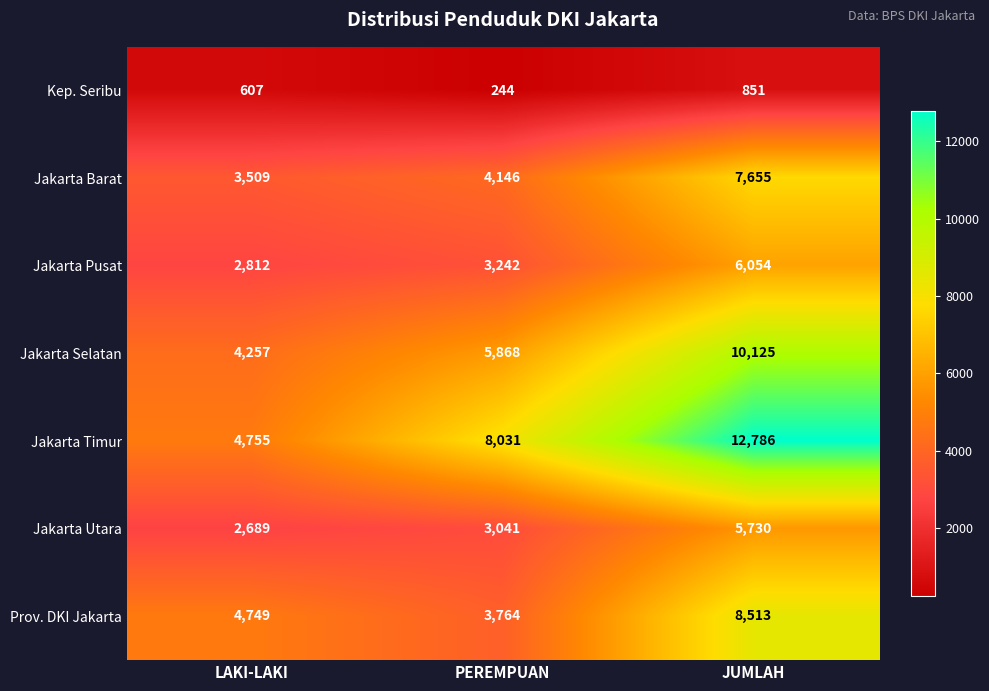

At which category is the sum across all series the highest?

JUMLAH